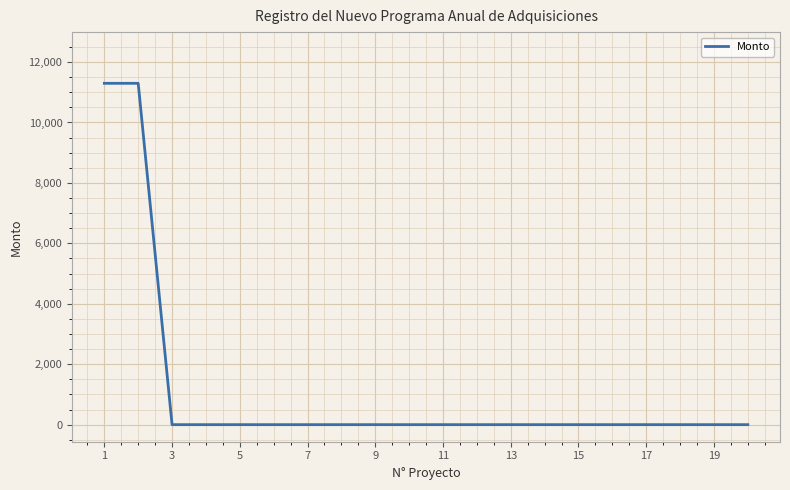

What is the difference between the maximum and minimum values?

11296.5